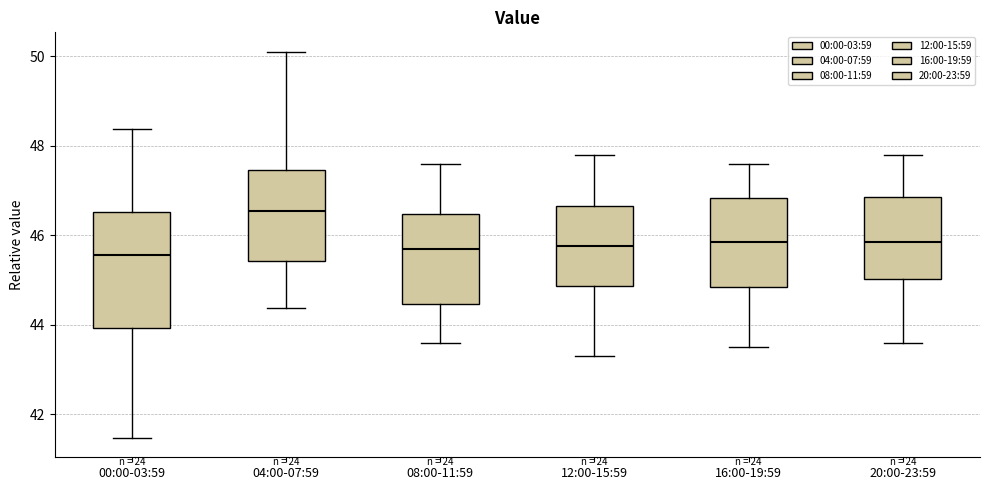

Reading left to right, transcribe this box plot: for each box, give where its median line is, the range the box spans, and where its two whiskers end, as read against the y-axis. The values are not printed on the chart, so give them approximately, as read against the axis.

00:00-03:59: median 45.6, box 44.0 to 46.6, whiskers 41.4 to 48.4
04:00-07:59: median 46.6, box 45.4 to 47.4, whiskers 44.4 to 50.2
08:00-11:59: median 45.6, box 44.4 to 46.4, whiskers 43.6 to 47.6
12:00-15:59: median 45.8, box 44.8 to 46.6, whiskers 43.4 to 47.8
16:00-19:59: median 45.8, box 44.8 to 46.8, whiskers 43.6 to 47.6
20:00-23:59: median 45.8, box 45.0 to 46.8, whiskers 43.6 to 47.8